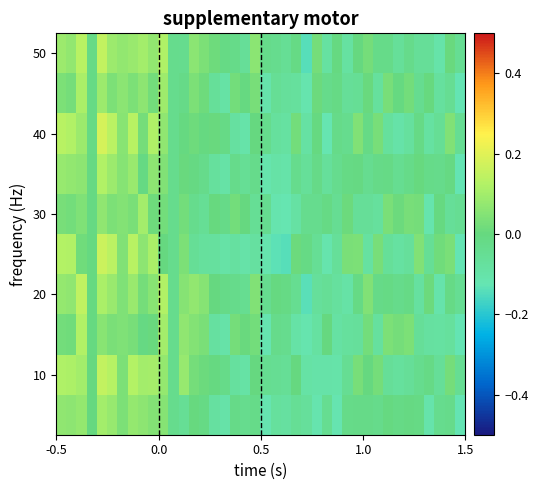

Count the number of categories in the chart.

40